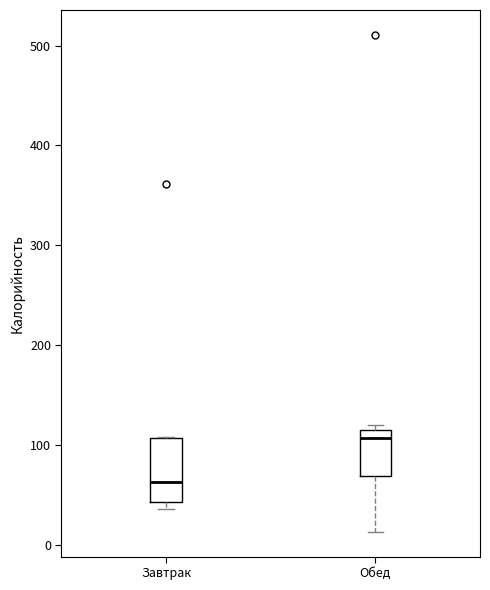

Reading left to right, transcribe this box plot: for each box, give where its median line is, the range the box spans, and where its two whiskers end, as read against the y-axis. The values are not printed on the chart, so give them approximately, as read against the axis.

Завтрак: median 60, box 40 to 110, whiskers 40 (just below the box's lower edge) to 110
Обед: median 110, box 70 to 120, whiskers 10 to 120 (just above the box's upper edge)